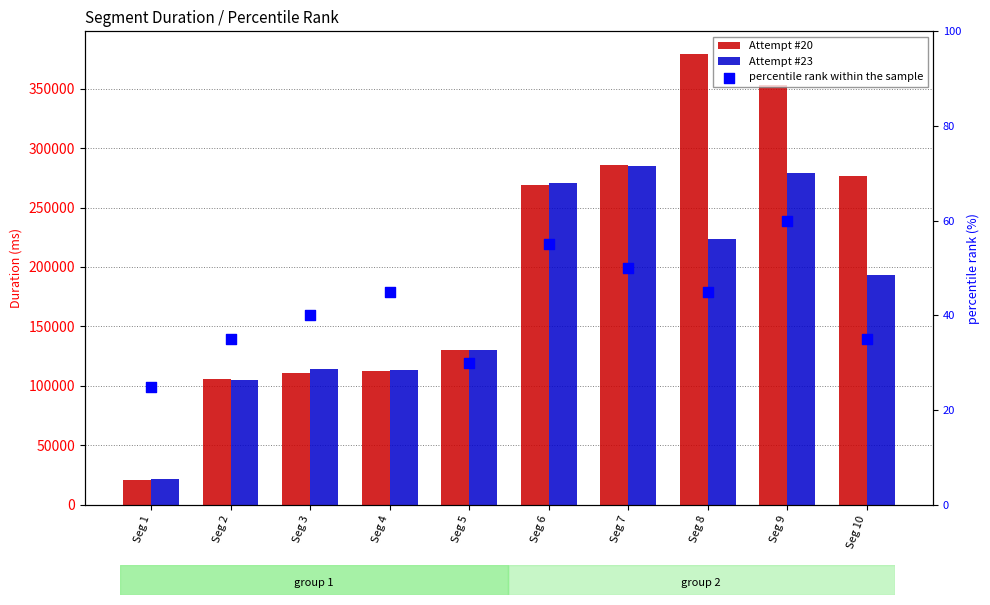

What are all the series names shown in the legend?

Attempt #20, Attempt #23, percentile rank within the sample